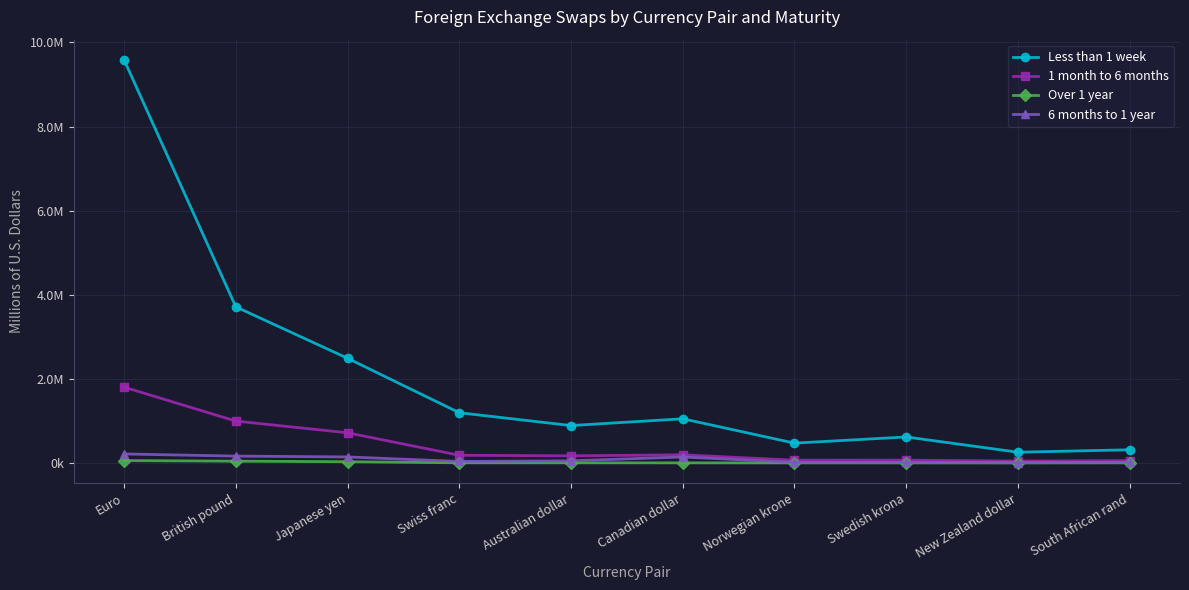

Which series has the largest total across all categories?

Less than 1 week